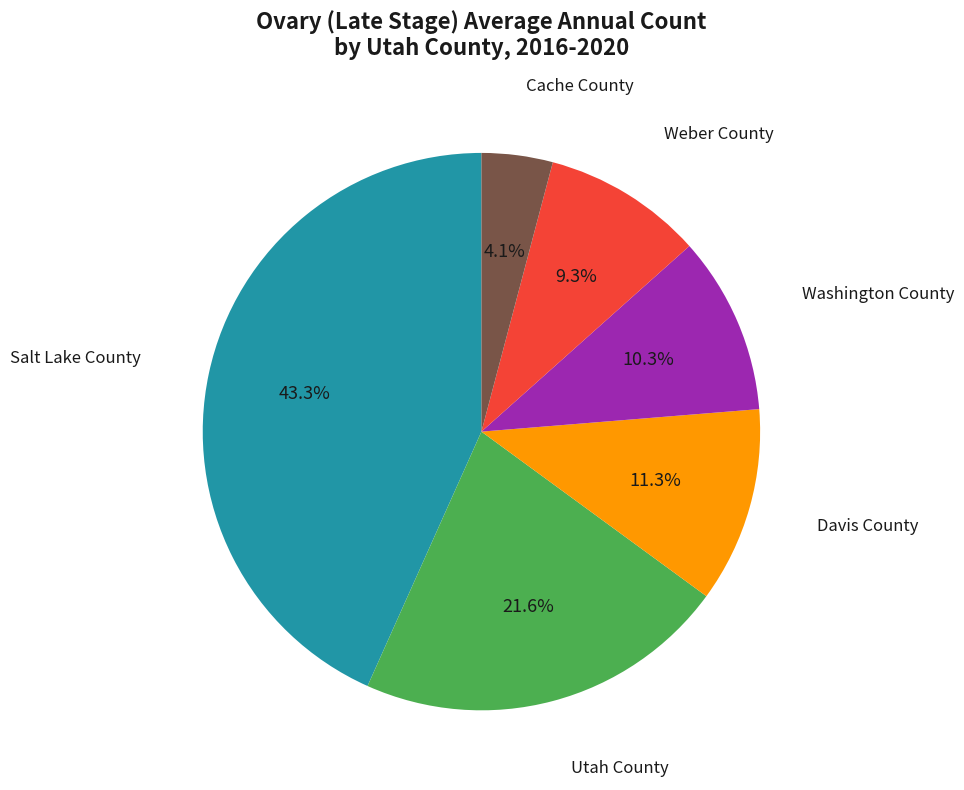

How many segments does this pie chart have?

6